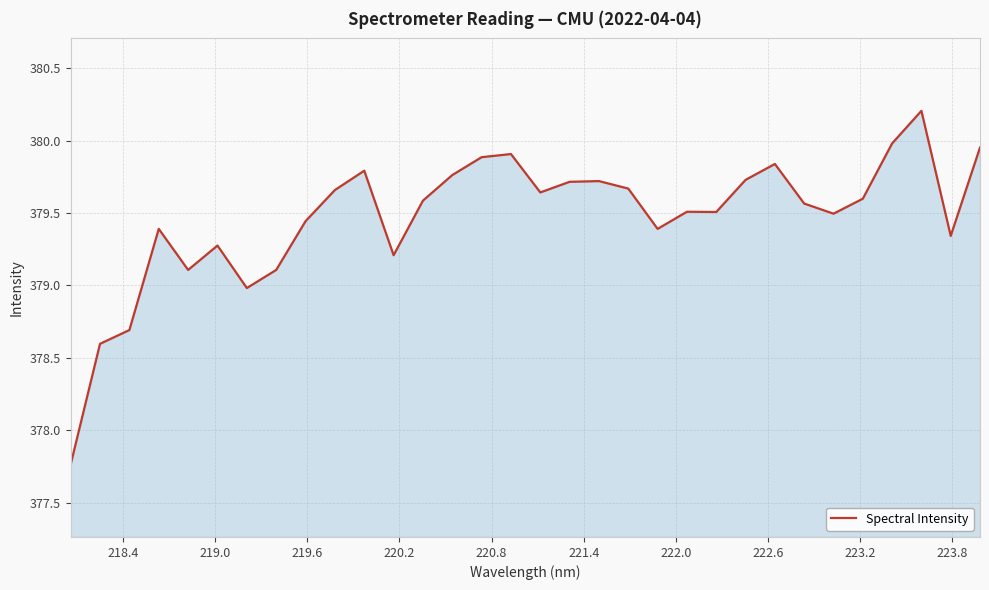

What is the greatest value displayed?

380.2